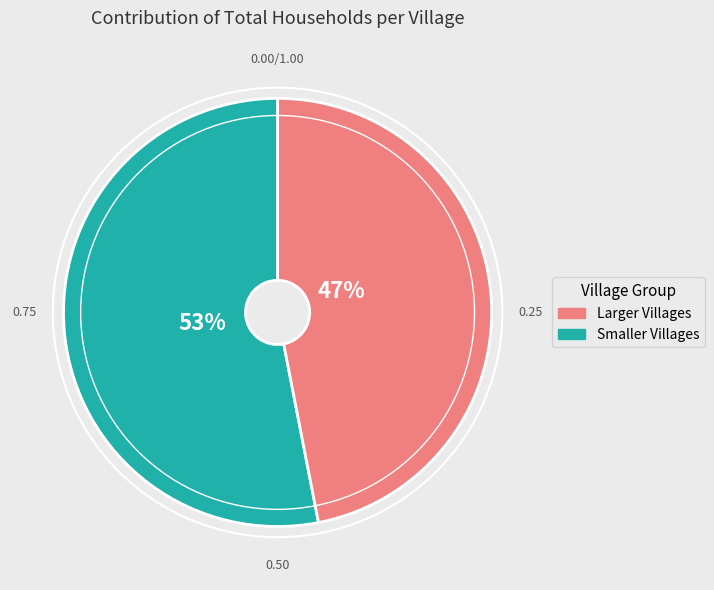

Is there any slice that represents more than half of the pie?

Yes